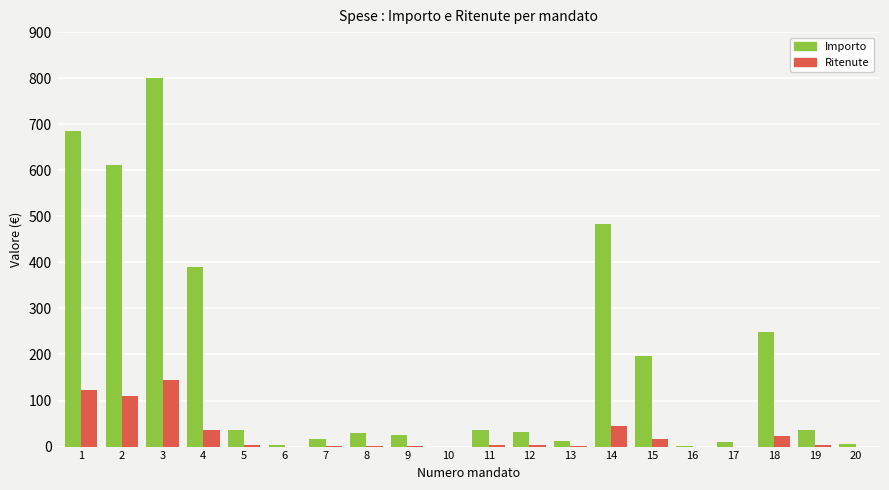

Which series has the largest total across all categories?

Importo